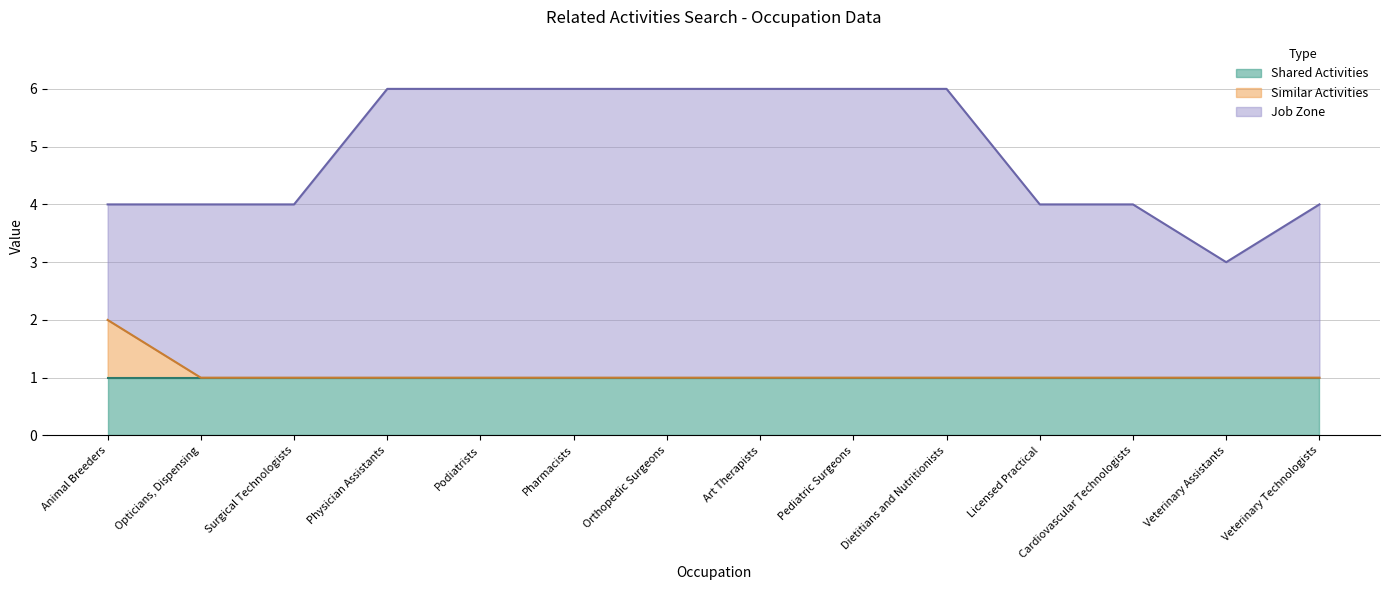

What is the label of the 11th point from the right?

Physician Assistants